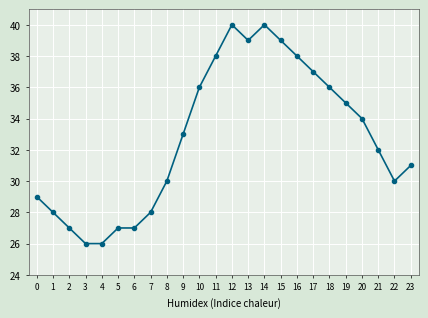

What is the greatest value displayed?

40